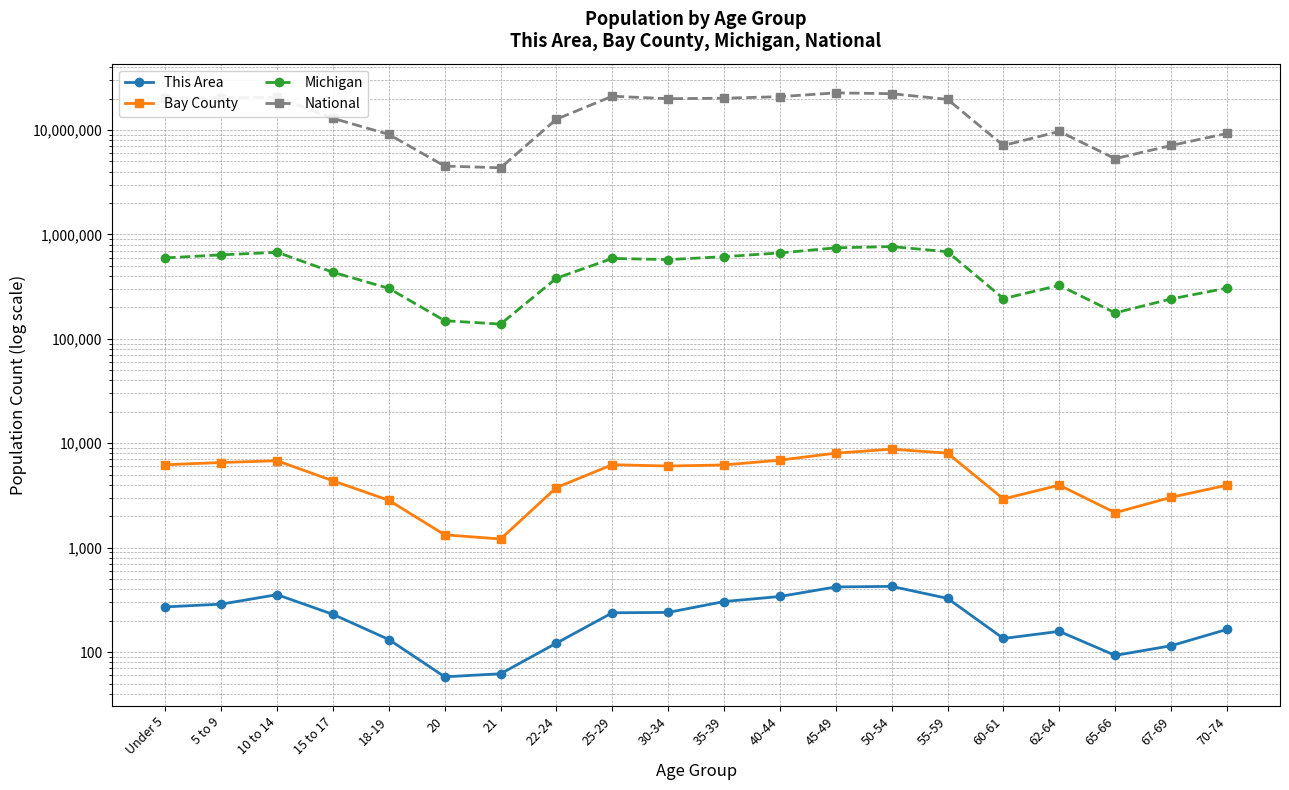

True or false: National has a value of 2465919 at 21.

False